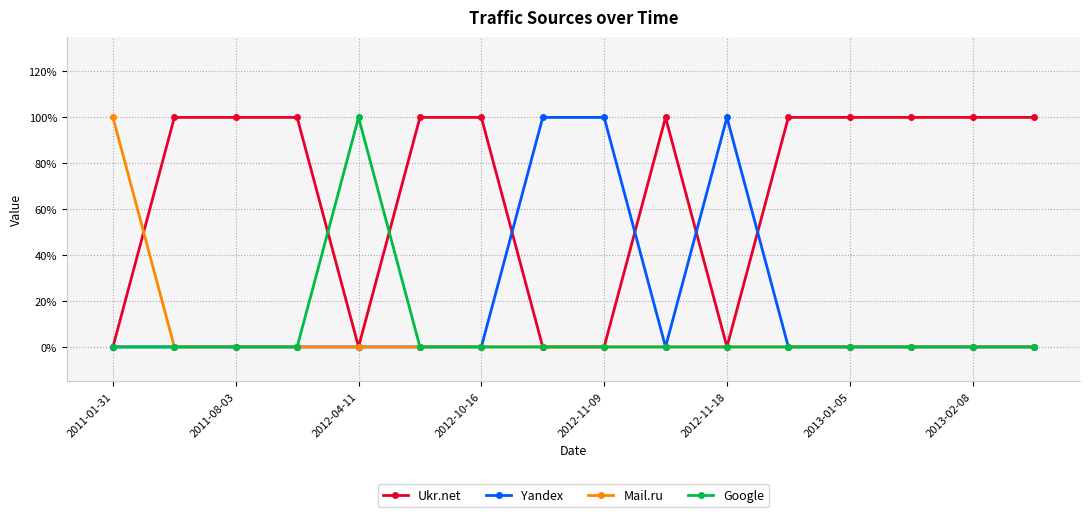

True or false: Yandex has more than 2 points higher than both neighbors.

False